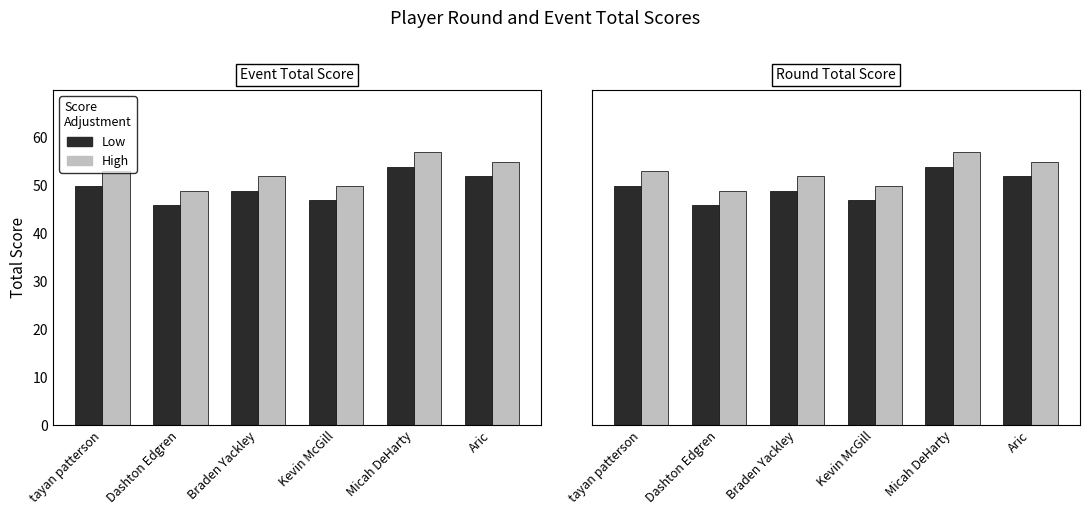

At which label does Low first exceed 50?

Micah DeHarty